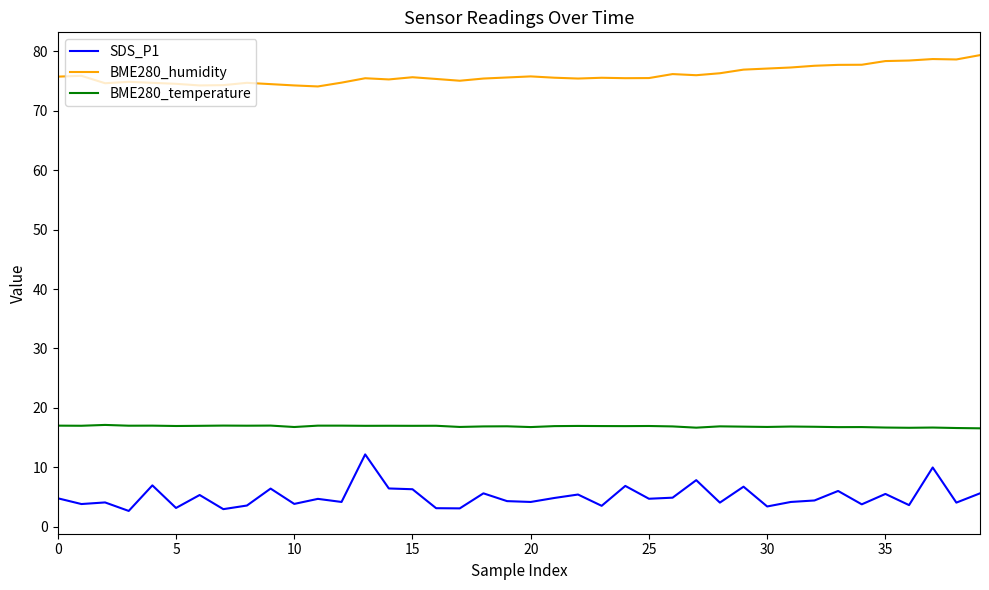

List the series in order of their peak value, lowest first.

SDS_P1, BME280_temperature, BME280_humidity